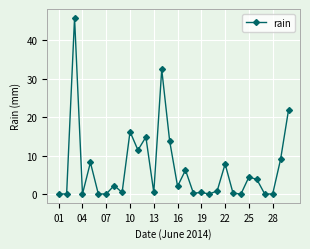

What is the greatest value displayed?

45.8